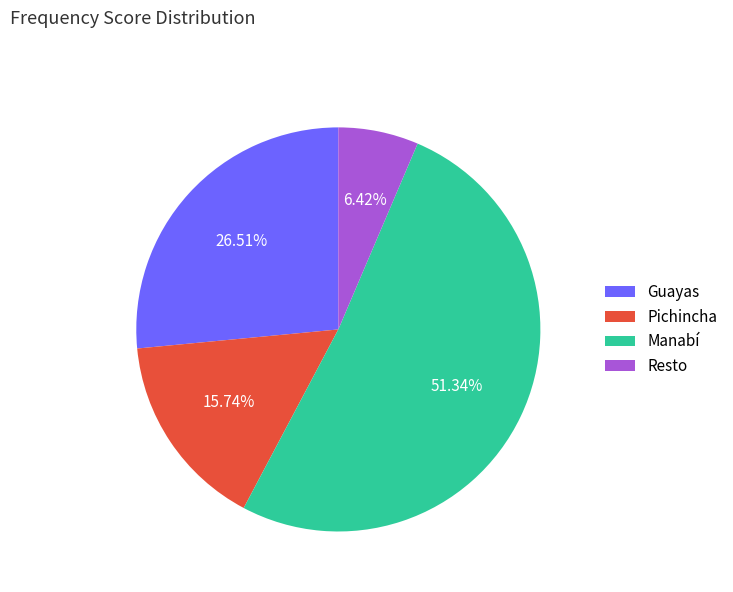

Do Manabí and Guayas together represent more than half of the pie?

Yes